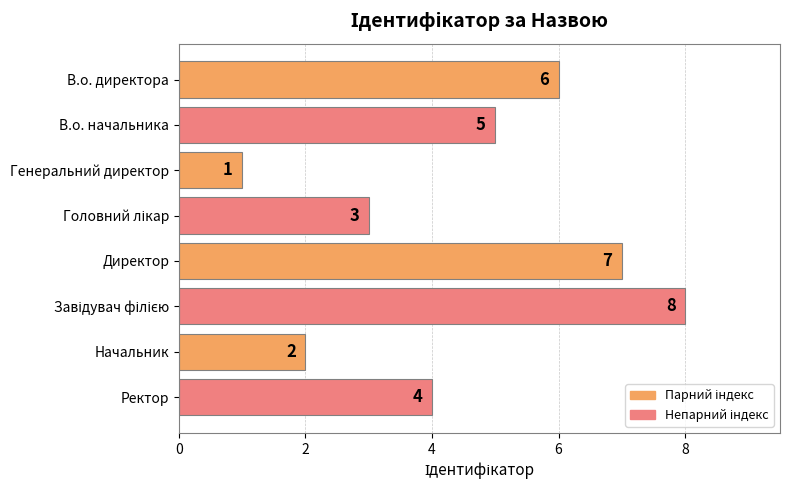

The value at Генеральний директор is 1. True or false?

True